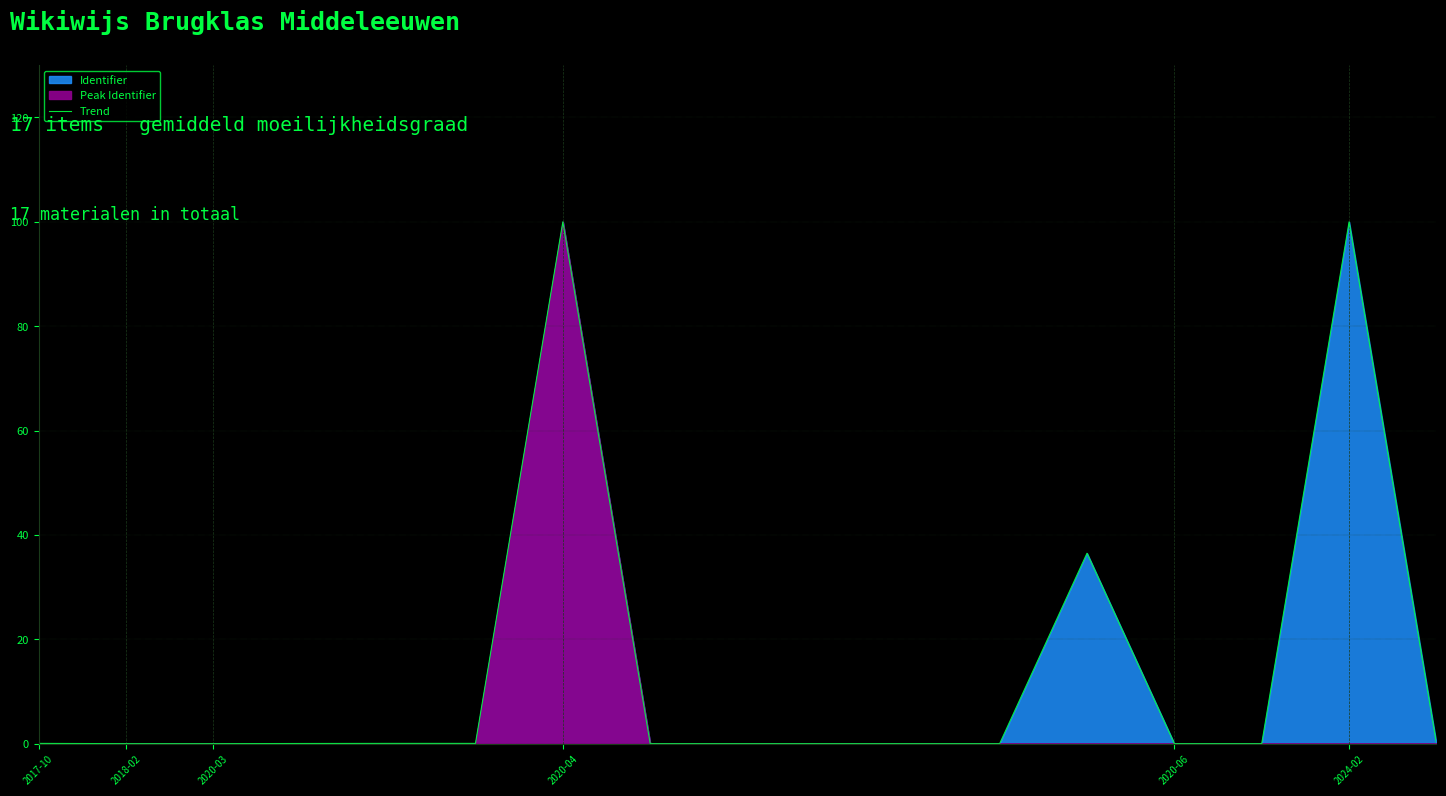

What is the highest value of the Trend series?

100.0